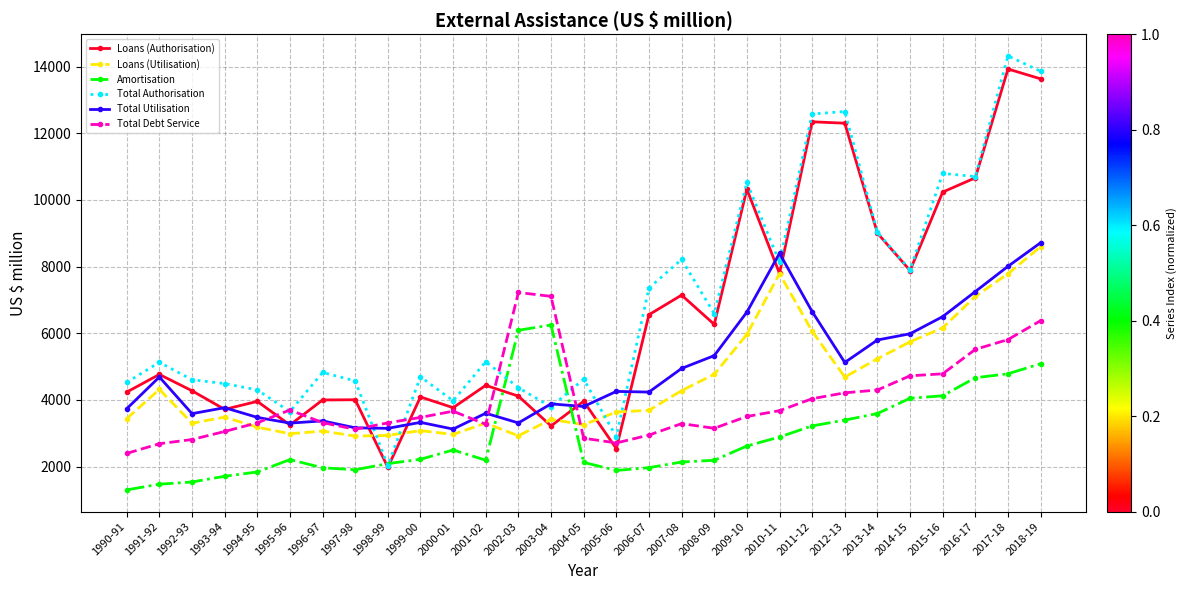

True or false: Total Debt Service has a value of 5060 at 1997-98.

False